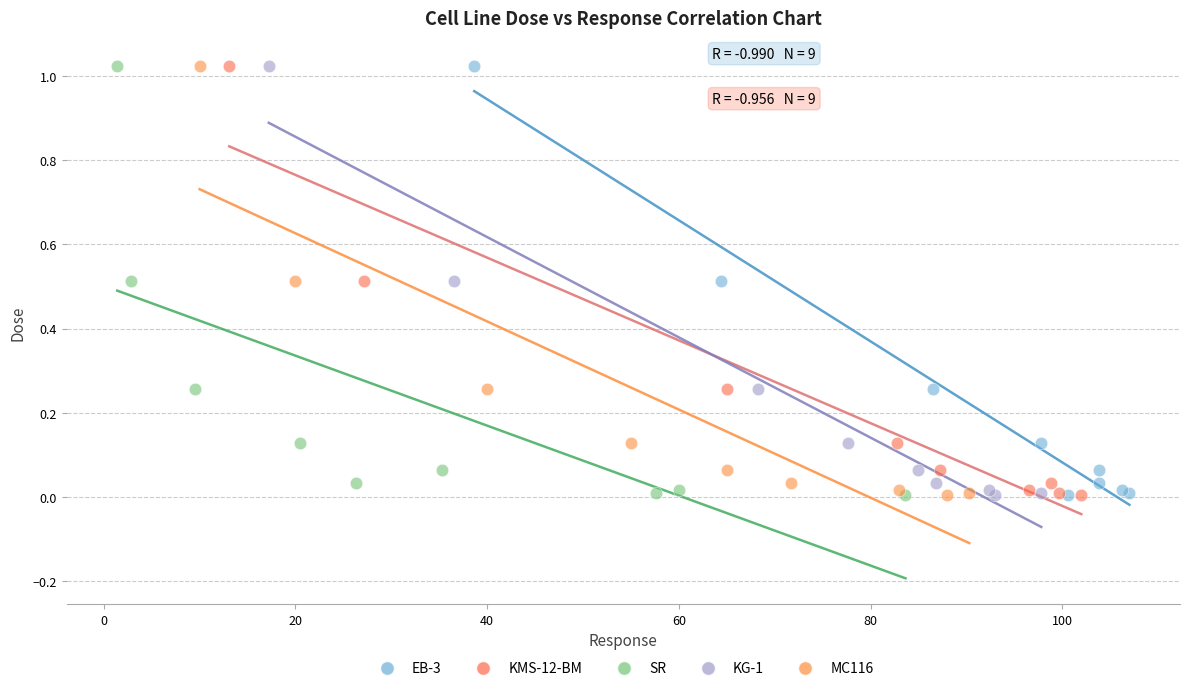

What are all the series names shown in the legend?

EB-3, KMS-12-BM, SR, KG-1, MC116